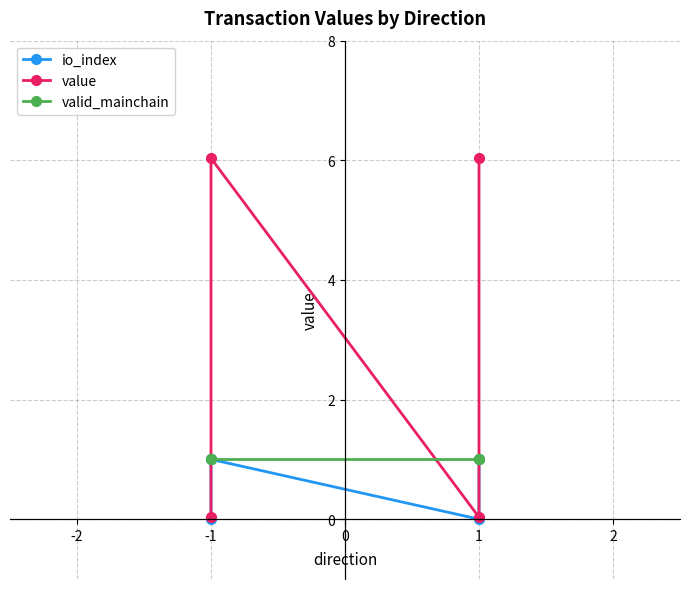

True or false: io_index and valid_mainchain cross at least once.

False